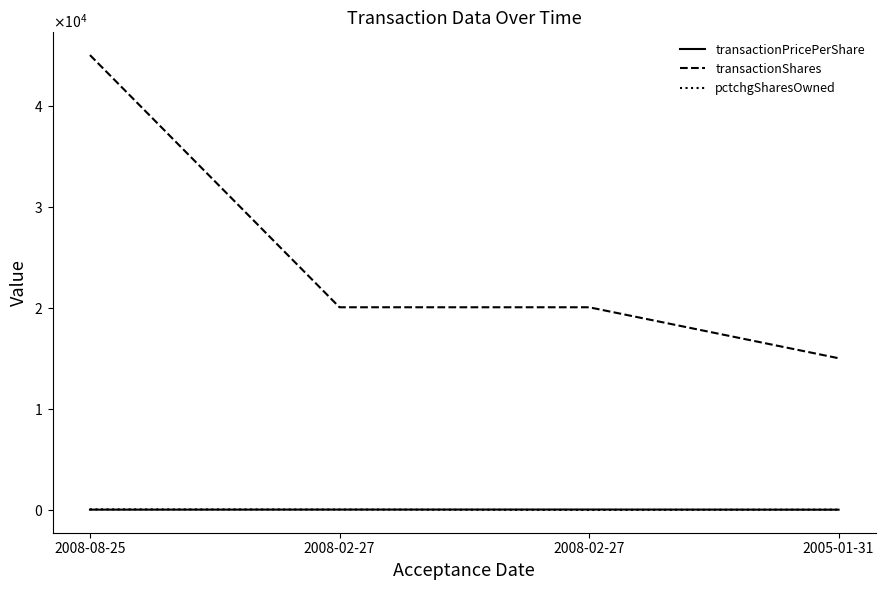

What is the sum of all pctchgSharesOwned values?

77.0